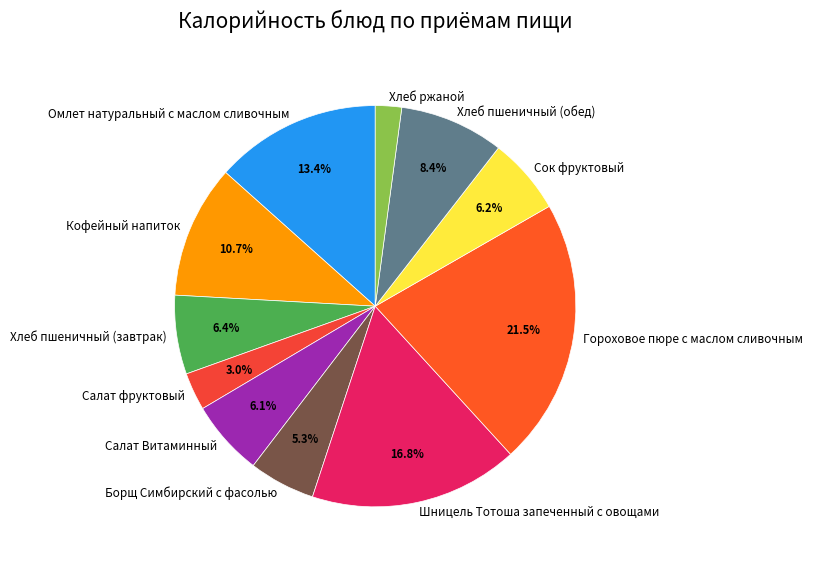

What percentage is NOT represented by Салат фруктовый?

97.0%